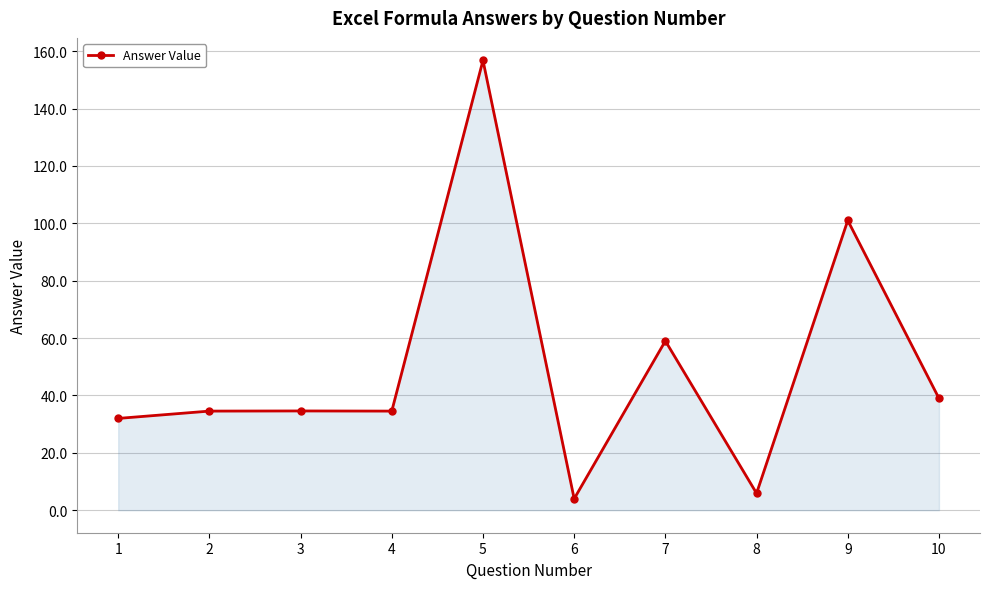

The chart shows a value of 156.8 at 5. True or false?

True